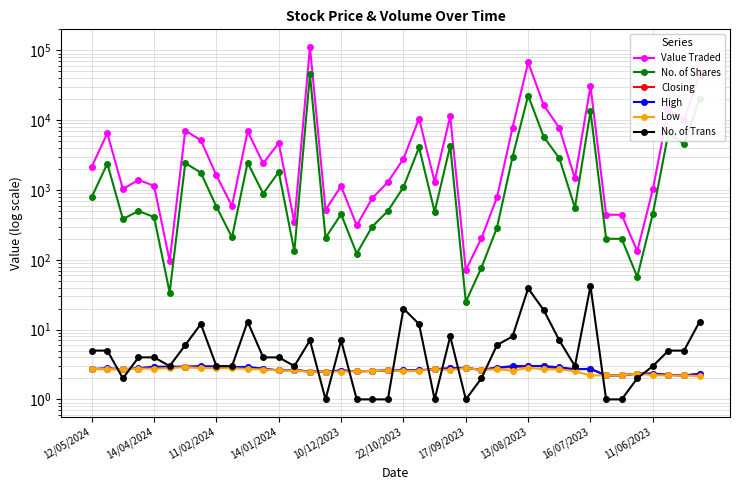

How many lines are shown in the chart?

6